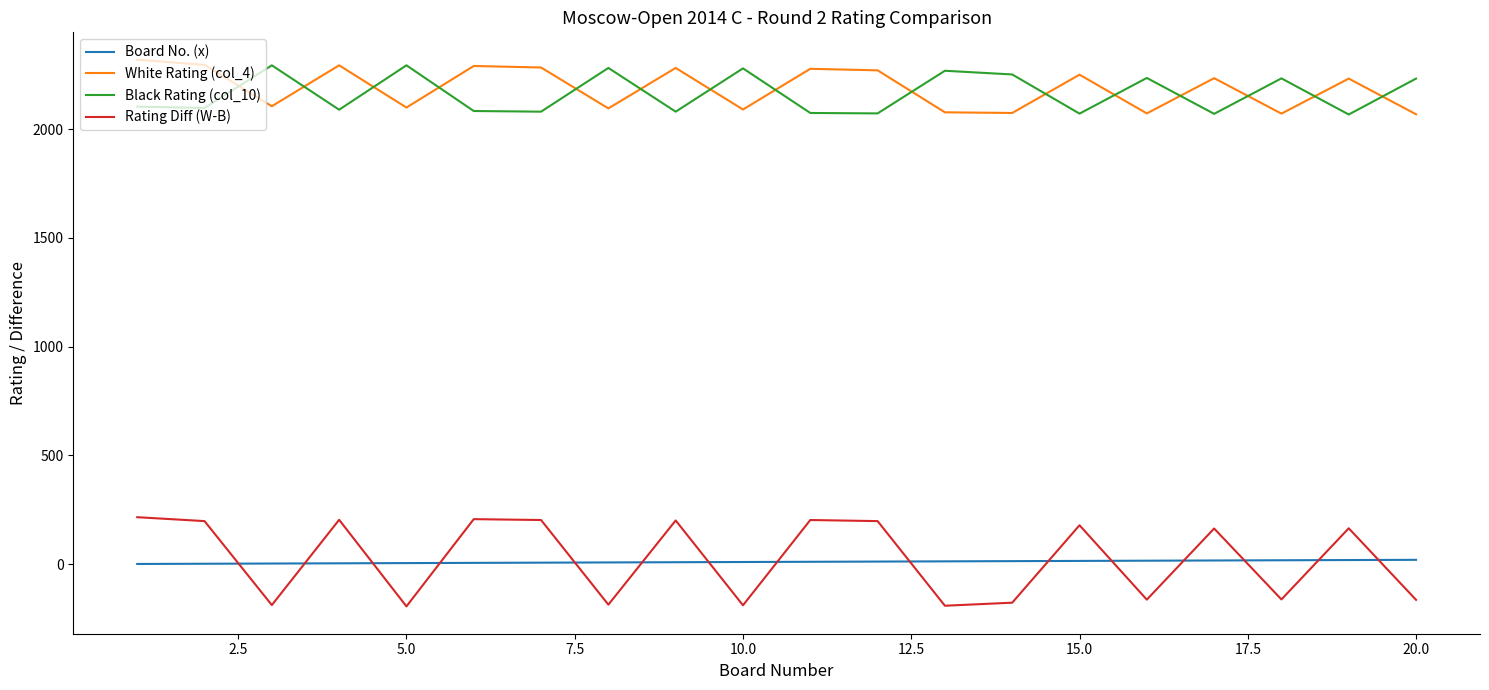

Which series has the widest spread of values?

Rating Diff (W-B)